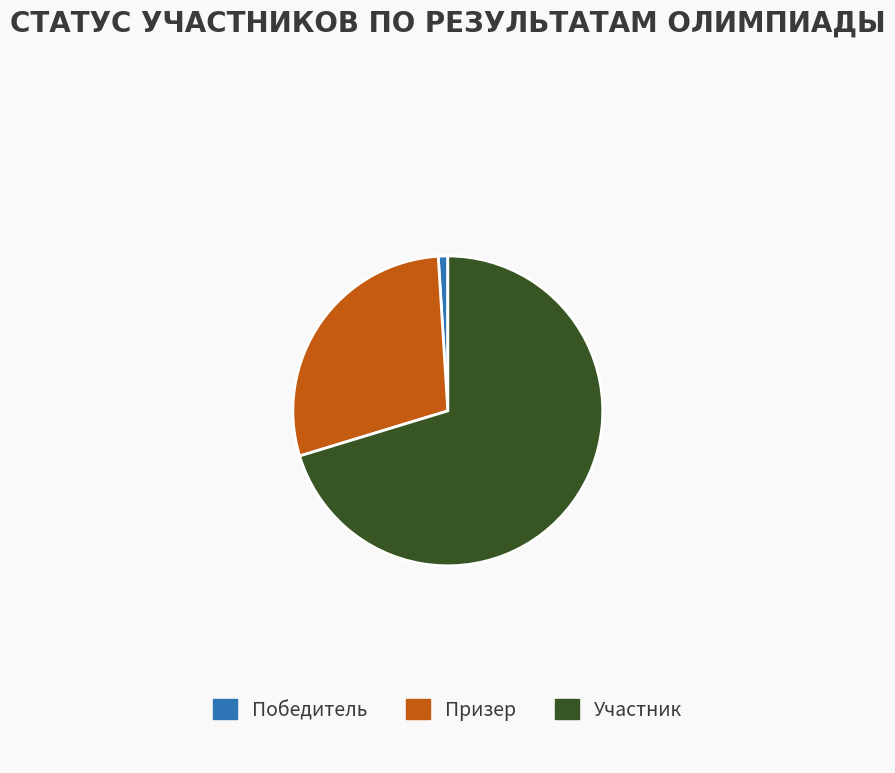

Is there any slice that represents more than half of the pie?

Yes